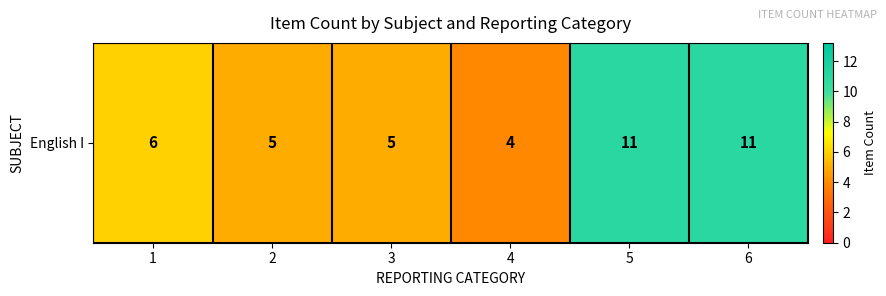

At which category does the chart reach its peak across all series?

5